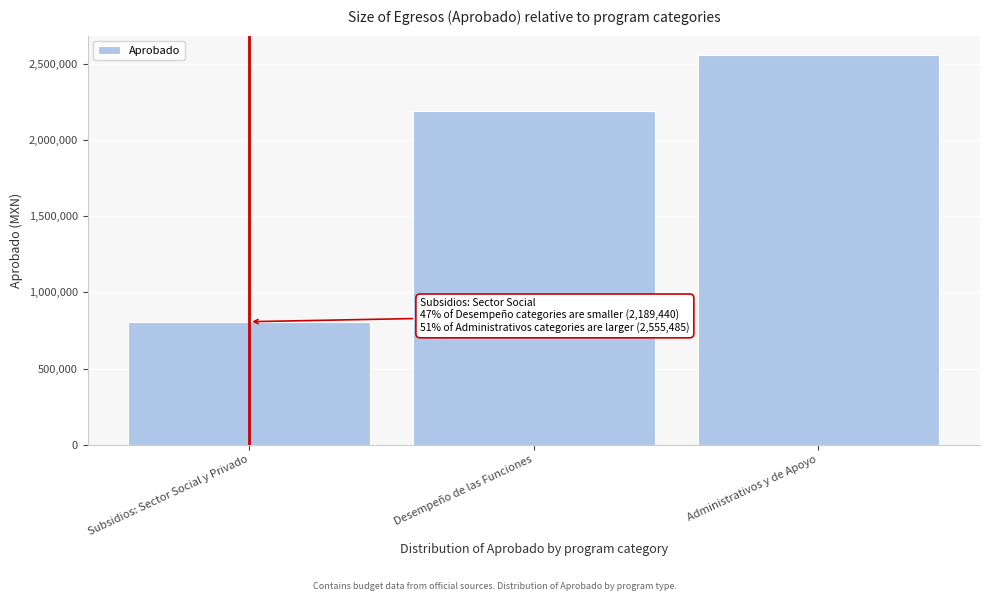

Reading left to right, what are all the values shown in this chart?

Subsidios: Sector Social y Privado=807075.4	Desempeño de las Funciones=2189439.7	Administrativos y de Apoyo=2555484.8